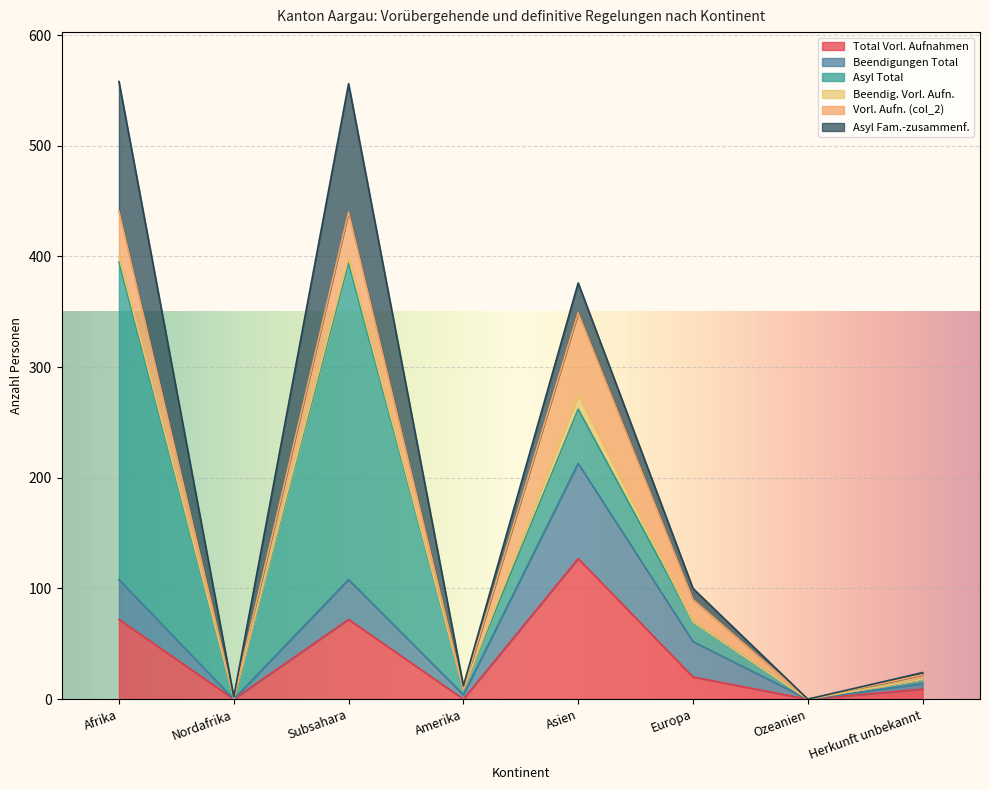

Is the value of Asyl Fam.-zusammenf. at Nordafrika greater than the value of Total Vorl. Aufnahmen at Asien?

No